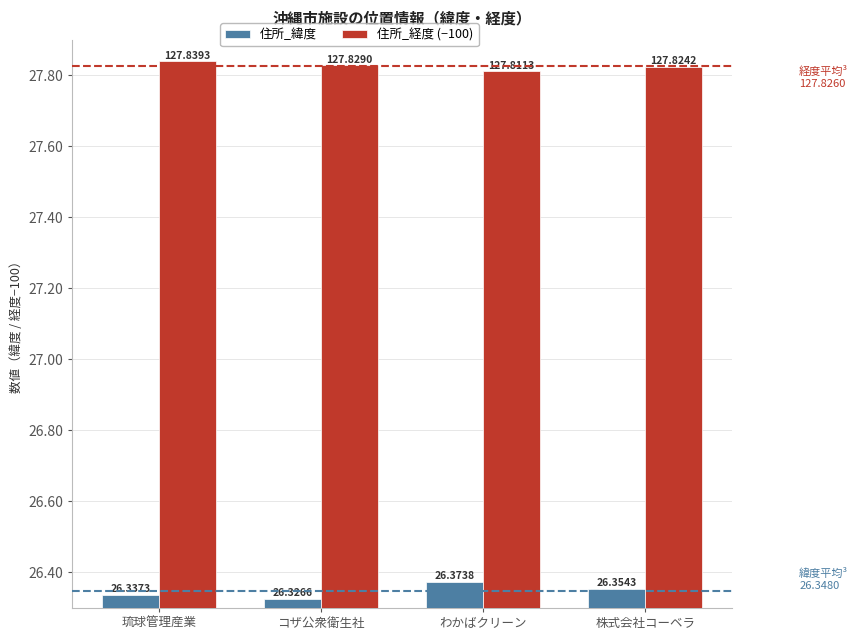

Which series has the widest spread of values?

住所_緯度